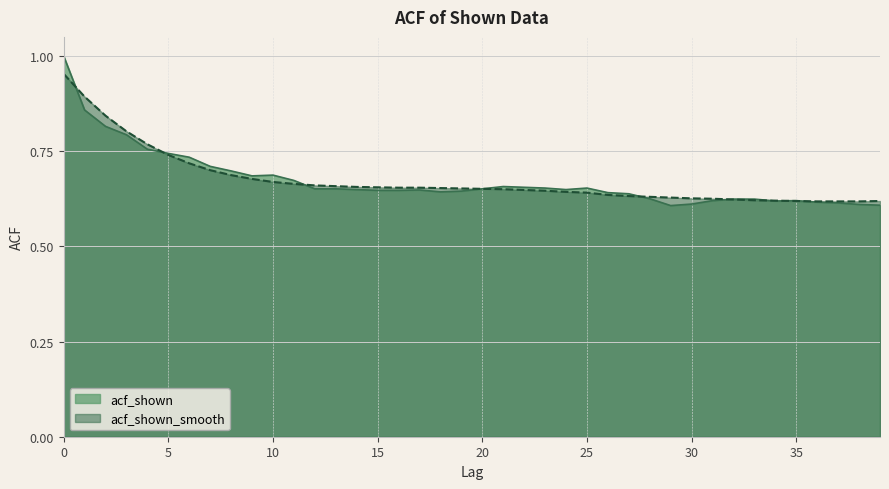

Is it true that acf_shown_smooth equals 0.7 at 12?

True